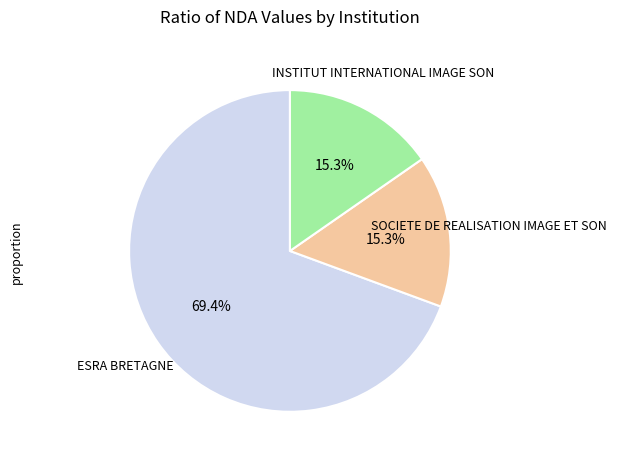

Is there any slice that represents more than half of the pie?

Yes